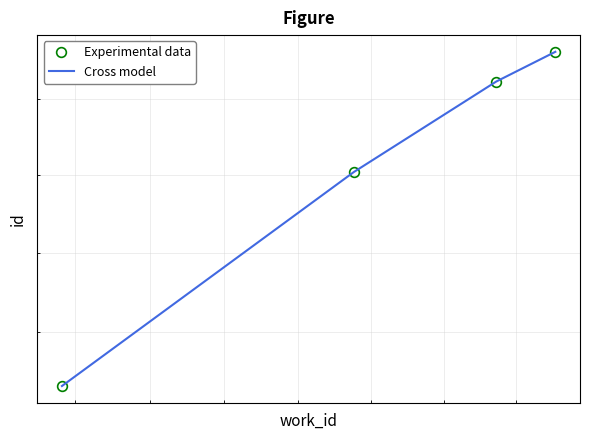

What is the sum of all Experimental data values?

92113